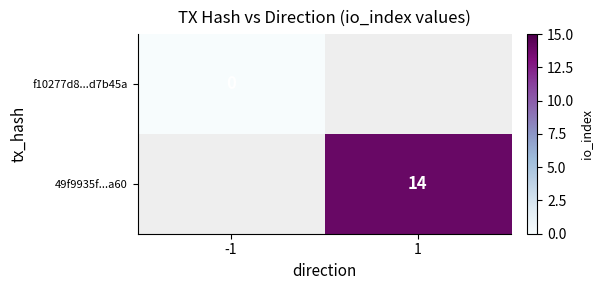

How many series are shown in this chart?

2